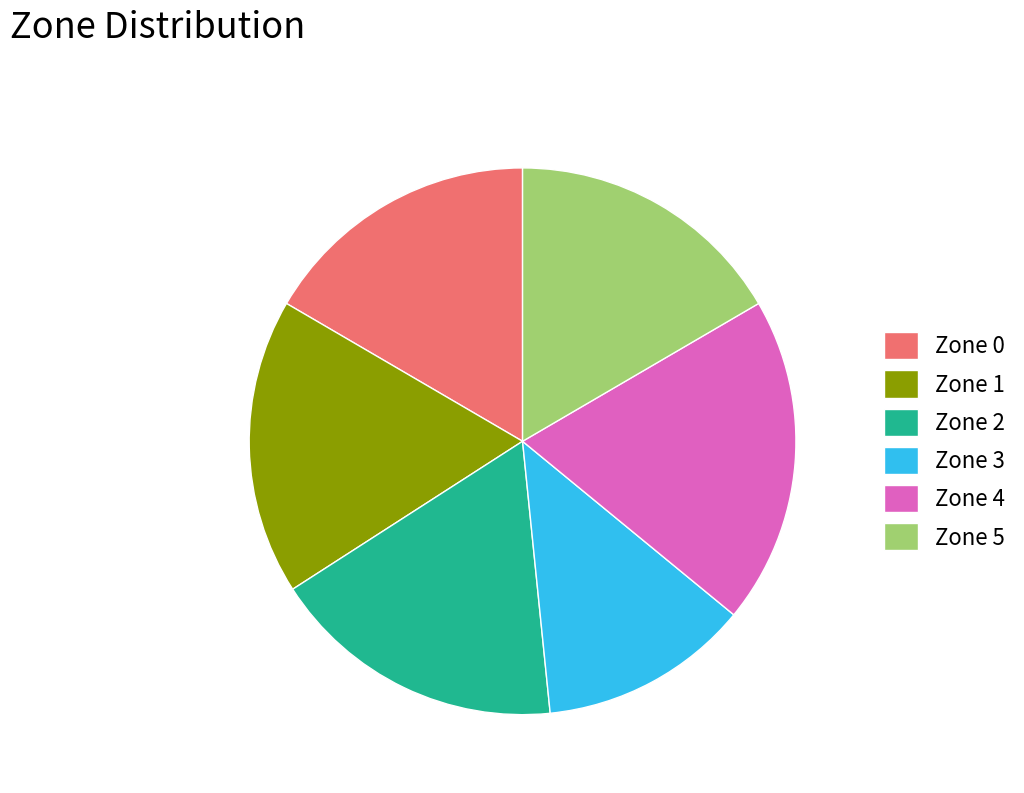

How many slices are in this pie chart?

6